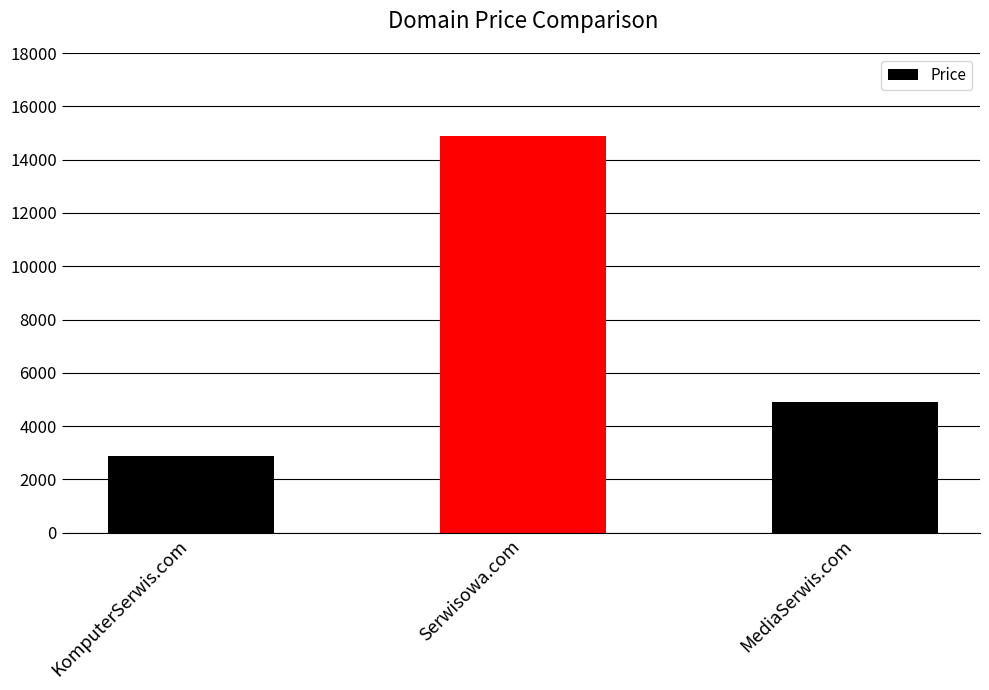

Does the chart contain stacked bars?

No